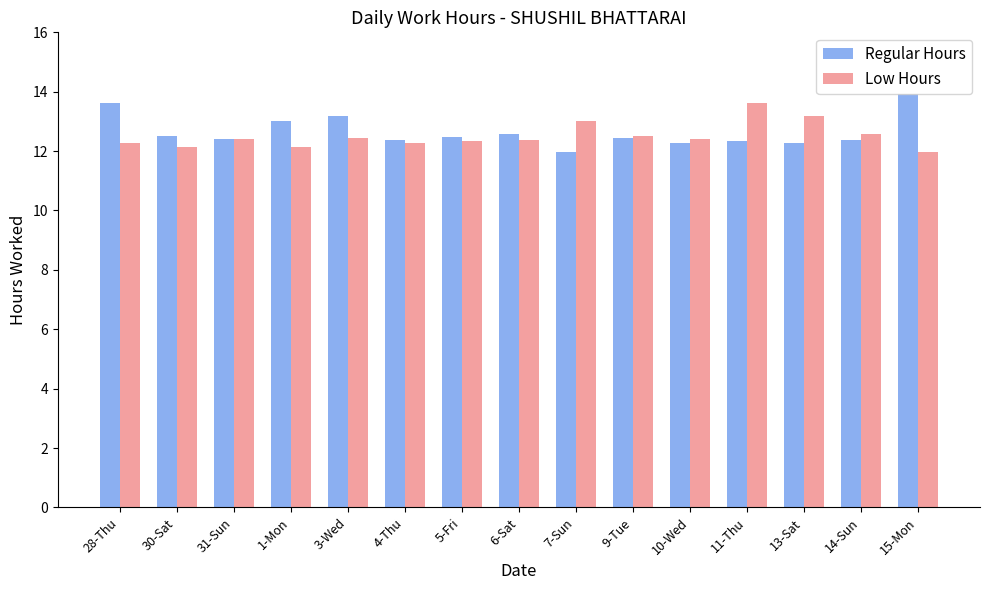

How many values in the Low Hours series exceed 12?

14